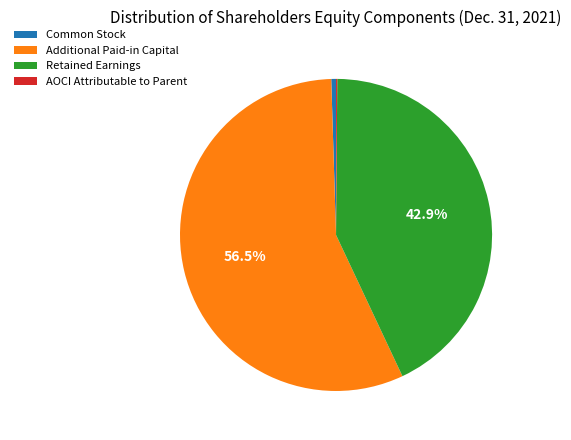

Which slice represents more than half of the pie?

Additional Paid-in Capital